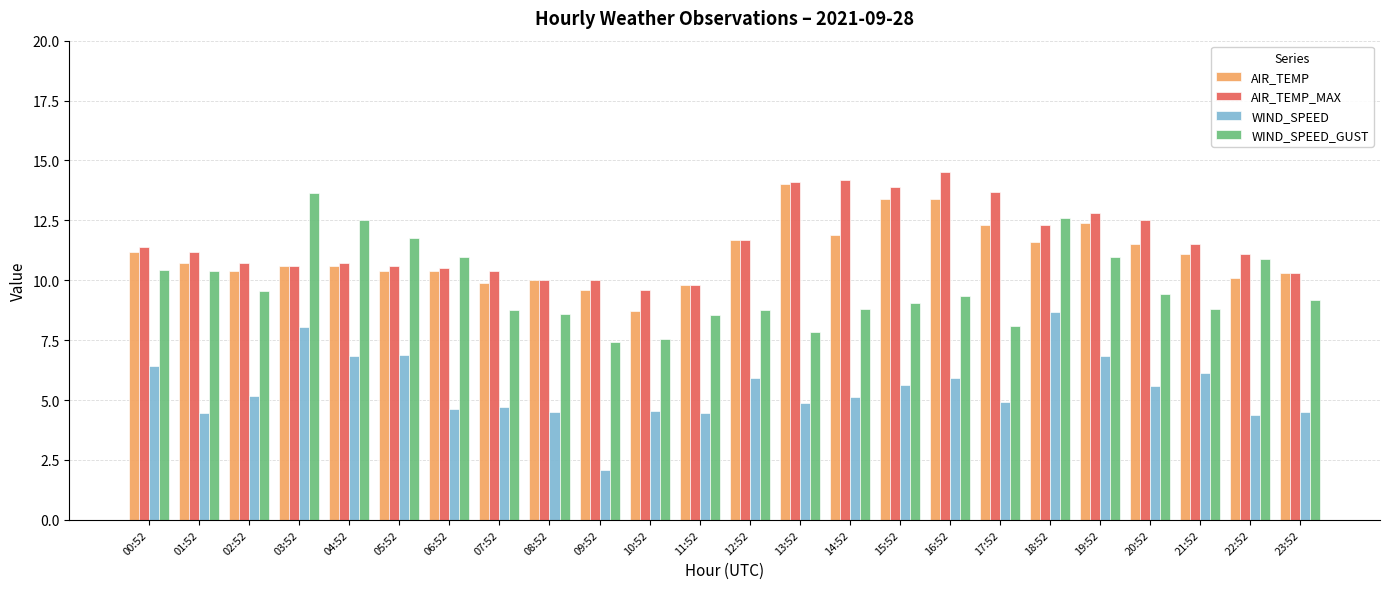

List the series in order of their peak value, highest first.

AIR_TEMP_MAX, AIR_TEMP, WIND_SPEED_GUST, WIND_SPEED